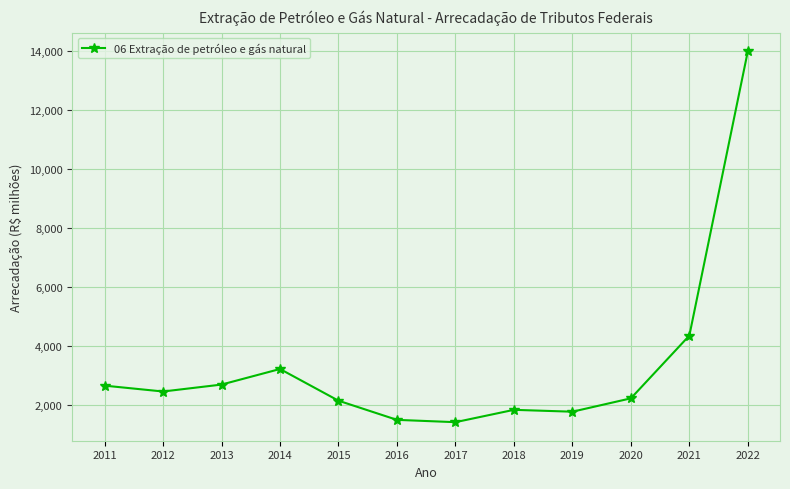

What is the smallest value displayed?

1415.2